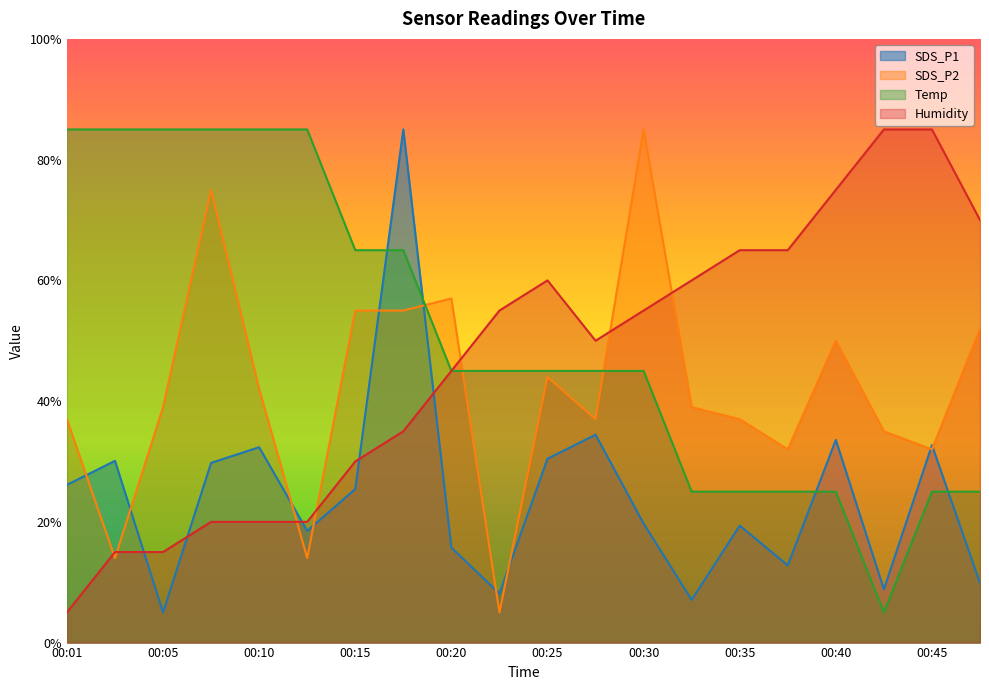

The Temp series shows 36.7 at 00:45. True or false?

False